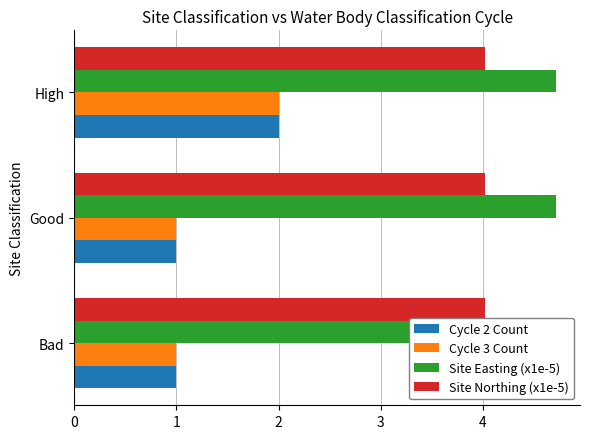

What is the difference between the highest and lowest values at 1?

0.8